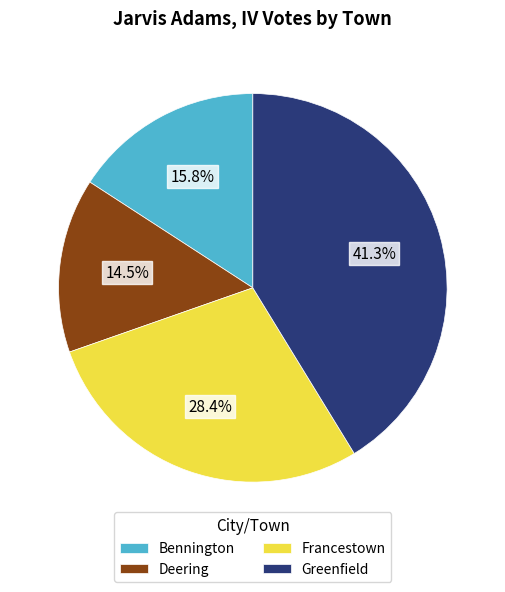

True or false: Greenfield accounts for 54% of the total.

False